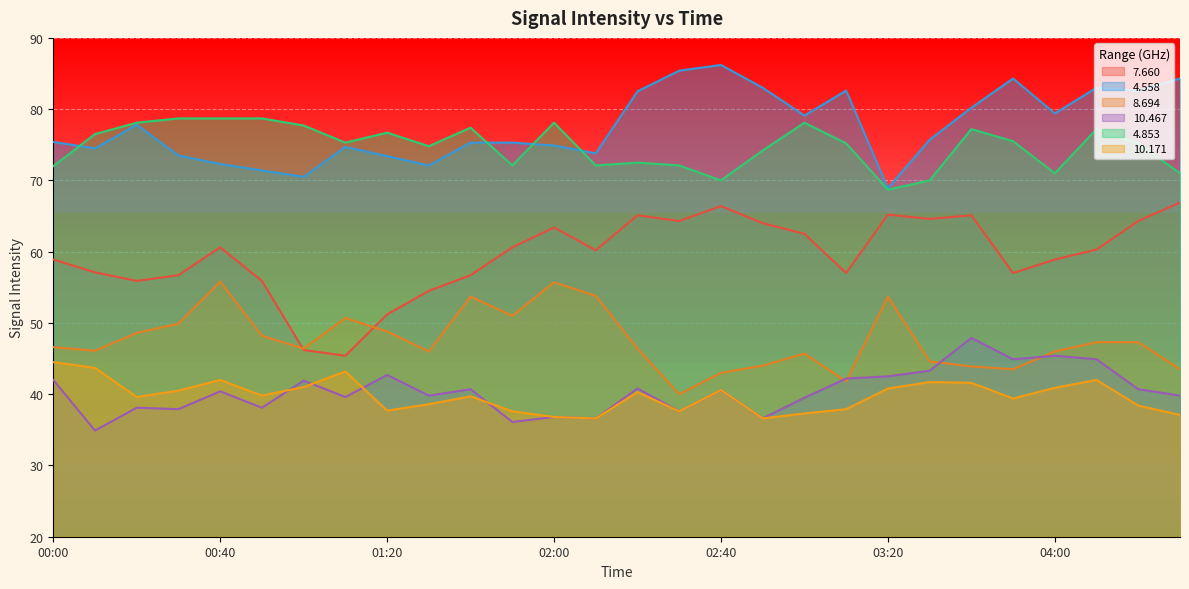

How many times do   8.694 and   7.660 cross each other?

2